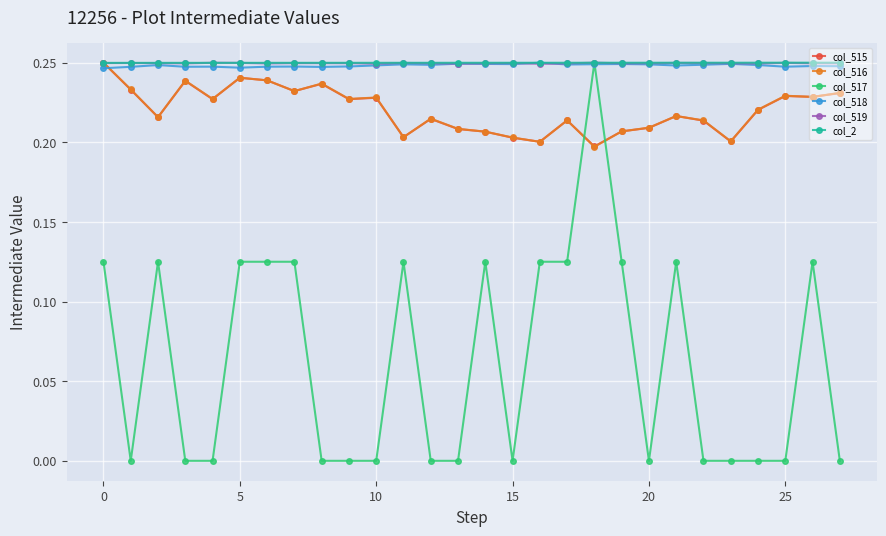

True or false: col_518 has more than 0 points higher than both neighbors.

True